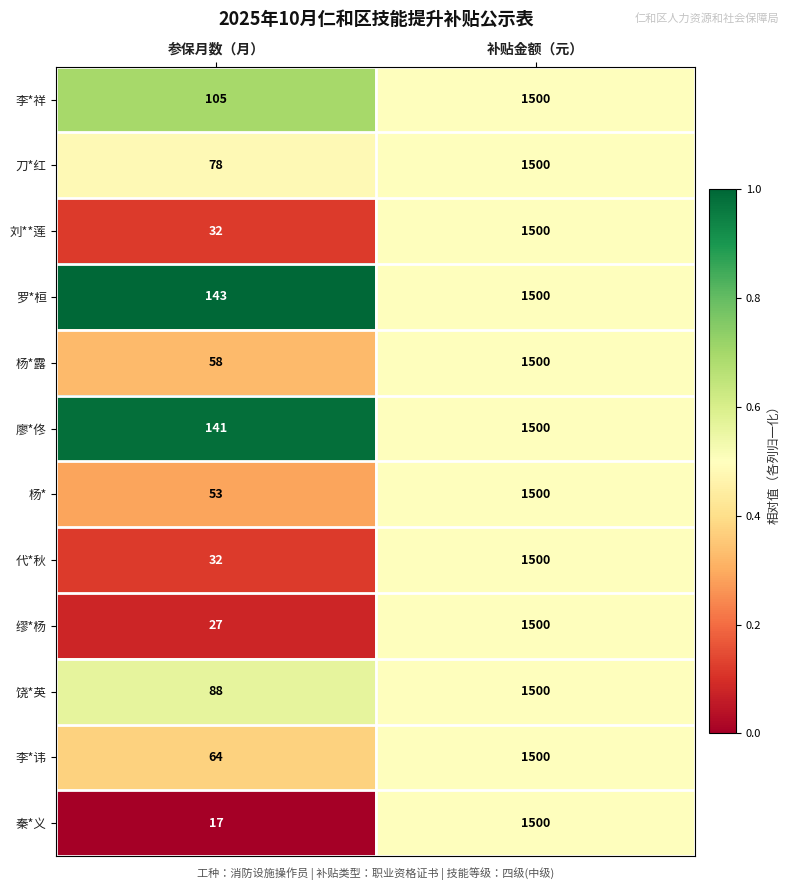

Reading left to right, transcribe all the data shown in this chart.

李*祥: 参保月数（月）=105	补贴金额（元）=1500
刀*红: 参保月数（月）=78	补贴金额（元）=1500
刘**莲: 参保月数（月）=32	补贴金额（元）=1500
罗*桓: 参保月数（月）=143	补贴金额（元）=1500
杨*露: 参保月数（月）=58	补贴金额（元）=1500
廖*佟: 参保月数（月）=141	补贴金额（元）=1500
杨*: 参保月数（月）=53	补贴金额（元）=1500
代*秋: 参保月数（月）=32	补贴金额（元）=1500
缪*杨: 参保月数（月）=27	补贴金额（元）=1500
饶*英: 参保月数（月）=88	补贴金额（元）=1500
李*讳: 参保月数（月）=64	补贴金额（元）=1500
秦*义: 参保月数（月）=17	补贴金额（元）=1500